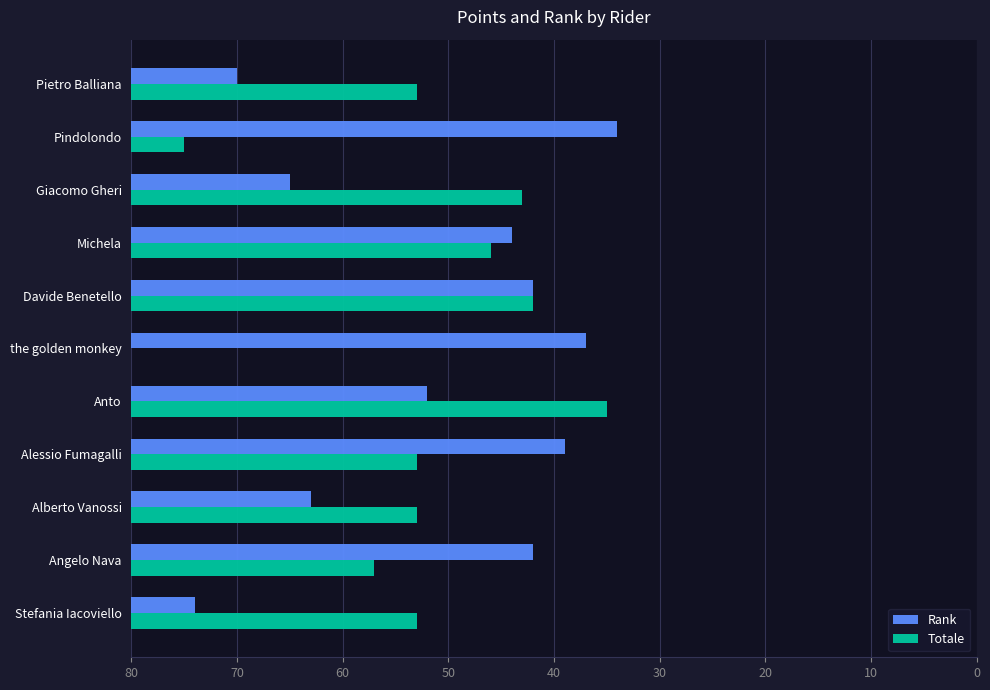

What are all the series names shown in the legend?

Rank, Totale